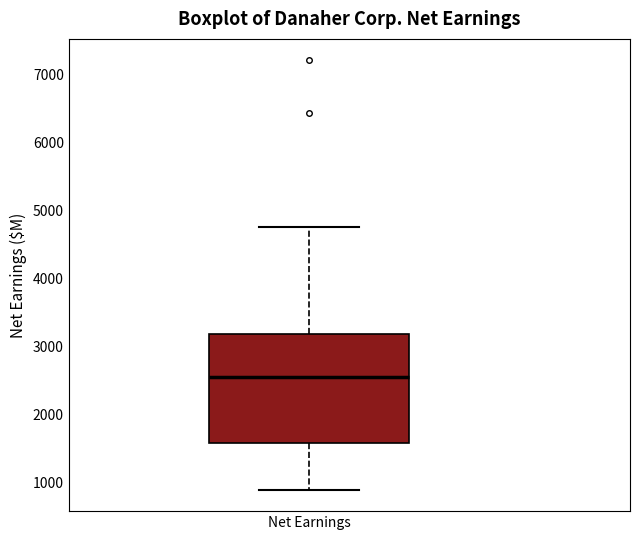

Where does the median line of the box for Net Earnings sit on the y-axis? The values are not printed on the chart, so give them approximately, as read against the axis.

2600